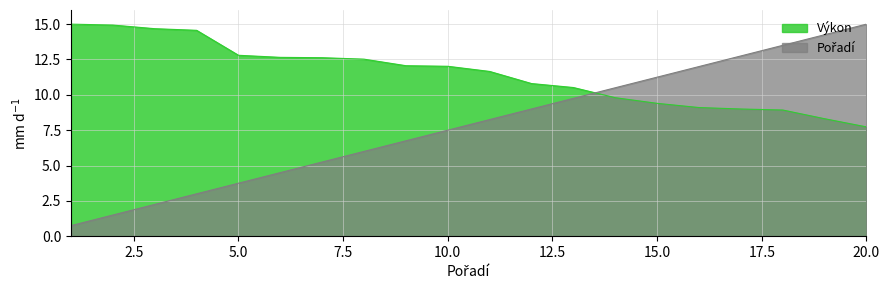

True or false: Pořadí has a value of 1.2 at 1.

False